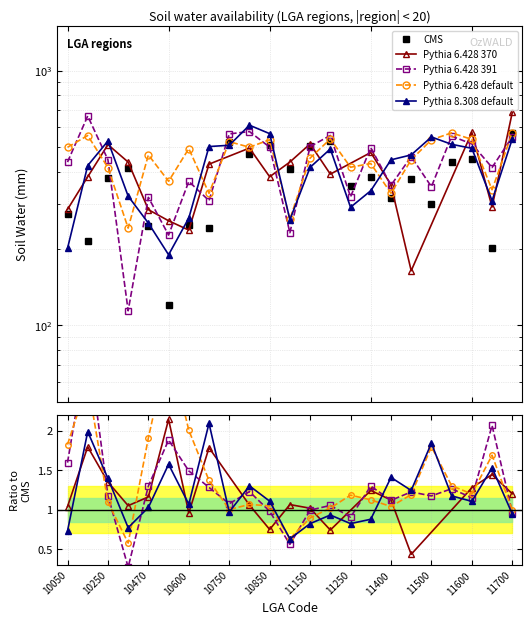

What is the value of the CMS point at the 23rd from the left?

570.8